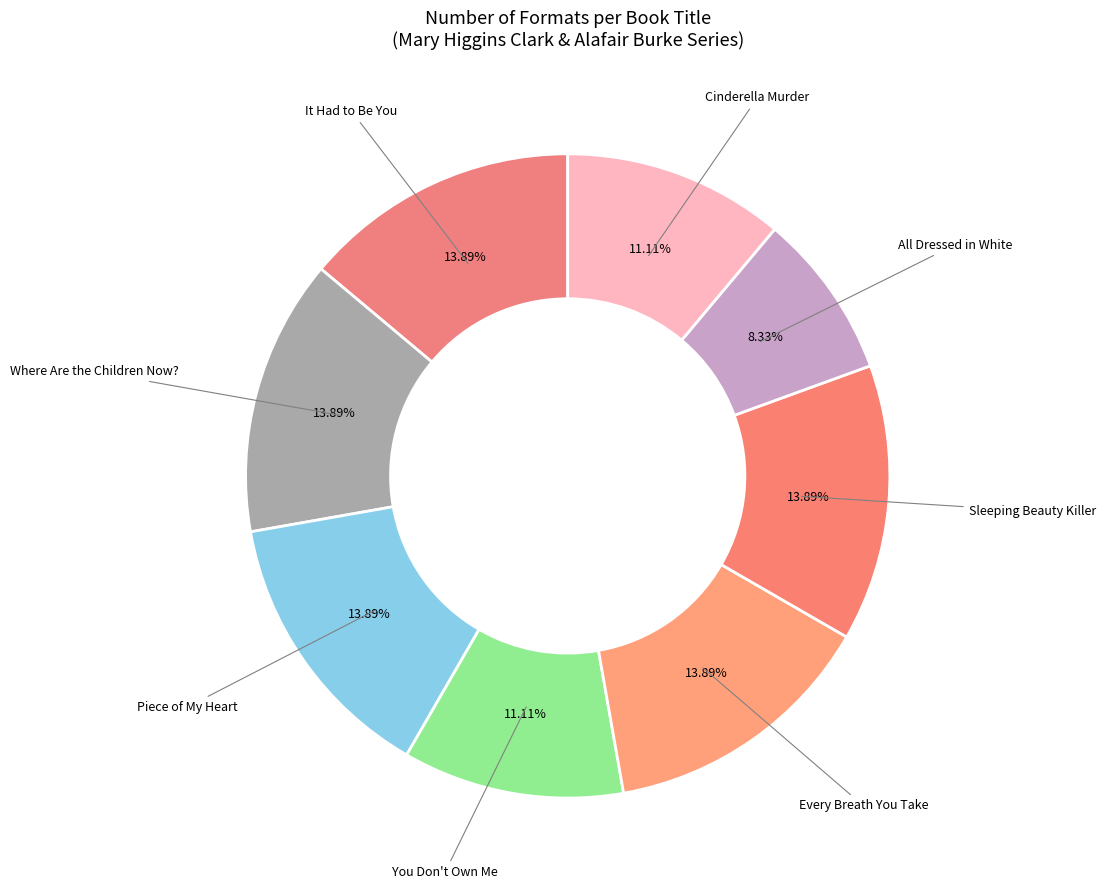

Which slice is the smallest?

All Dressed in White